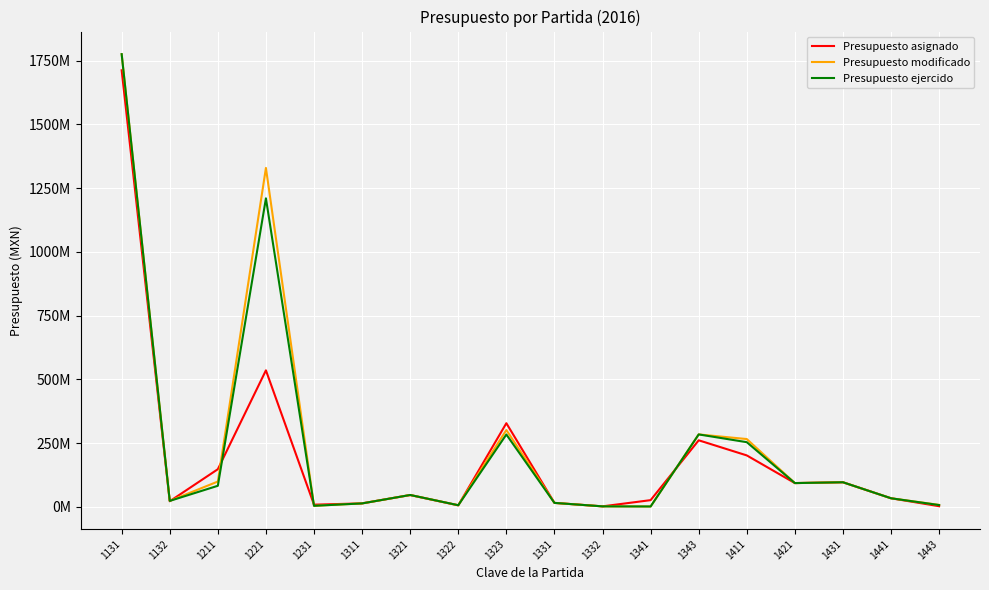

Does the chart have visible grid lines?

Yes